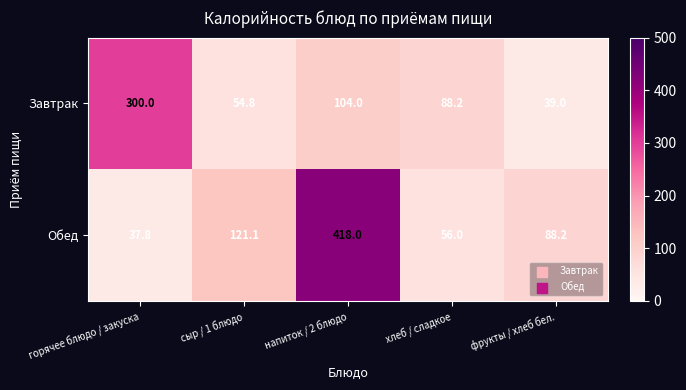

List the series in order of their overall mean, highest first.

Обед, Завтрак